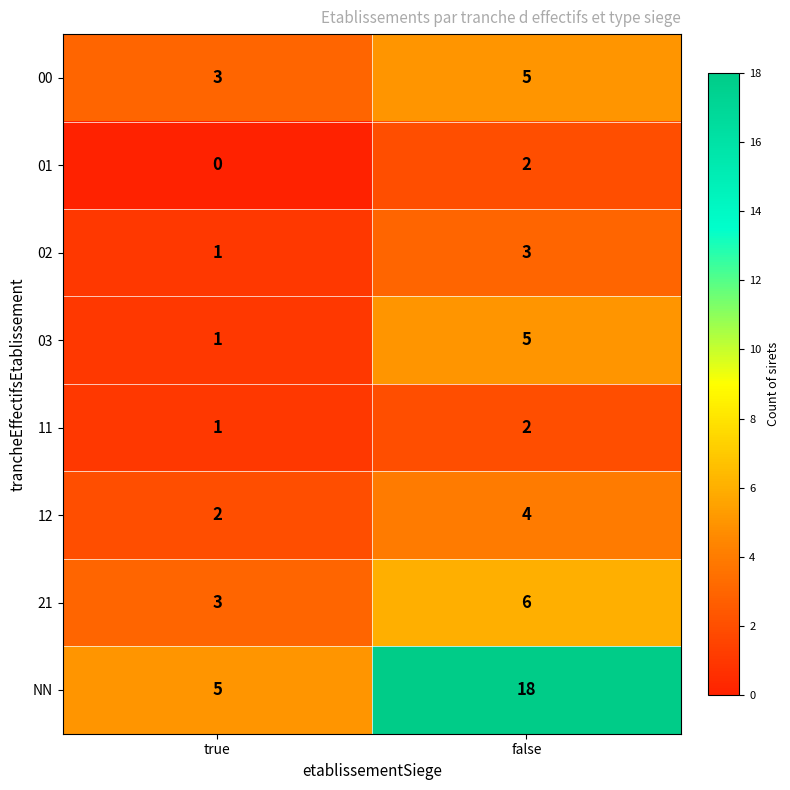

What is the sum of all 11 values?

3